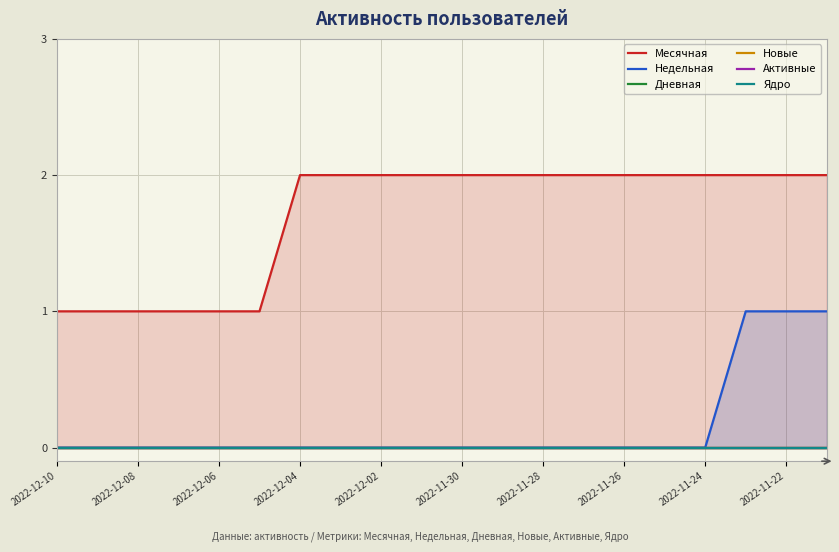

True or false: Недельная has a value of 0 at 2022-12-08.

True